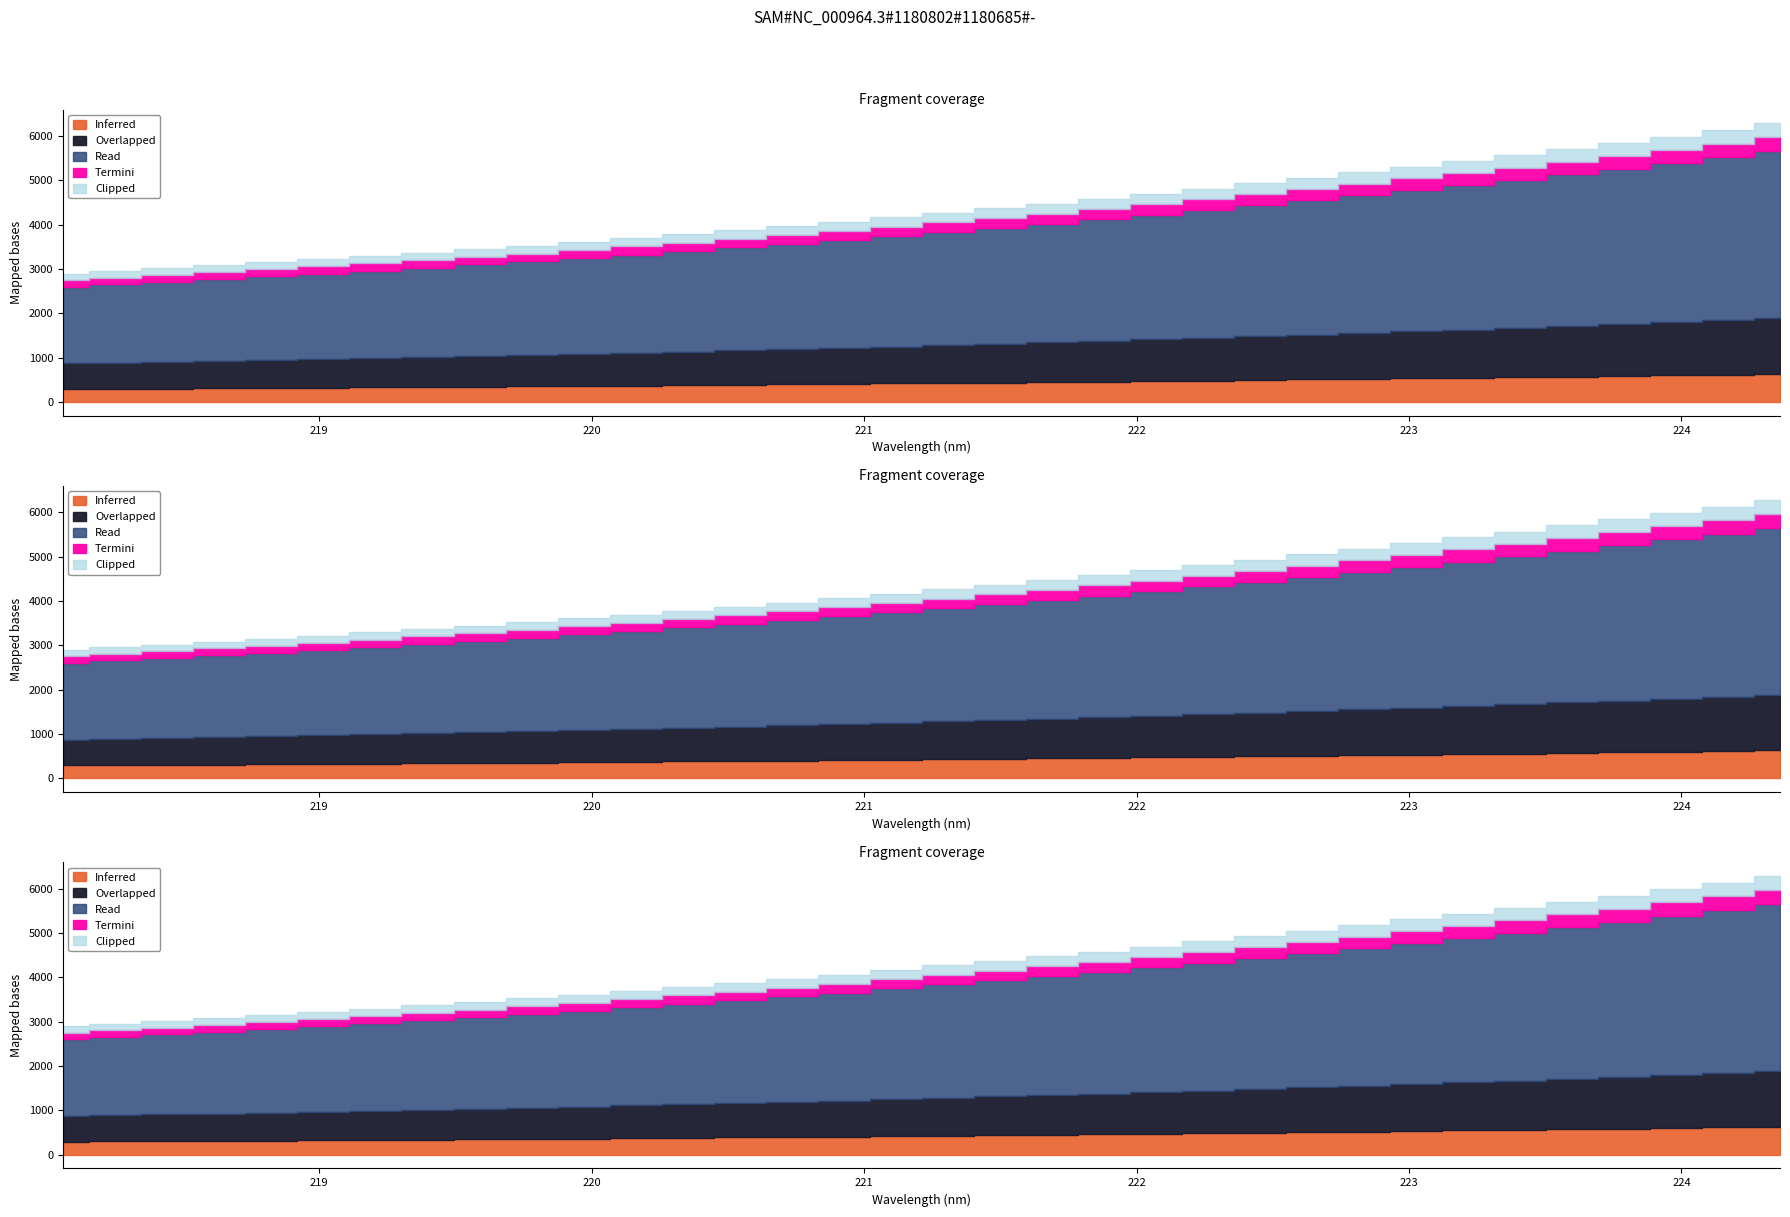

Reading left to right, extract all data points from this chart.

x: 218.1	218.3	218.4	218.6	218.8	219.0	219.2	219.4	219.6	219.8	220.0	220.2	220.4	220.5	220.7	220.9	221.1	221.3	221.5	221.7	221.9	222.1	222.3	222.5	222.6	222.8	223.0	223.2	223.4	223.6	223.8	224.0	224.2	224.4
y: 2889.8	2952.3	3012.5	3080.2	3145.3	3214.5	3290.7	3364.4	3443.0	3522.3	3604.4	3689.0	3779.2	3870.4	3962.8	4055.6	4162.2	4265.3	4365.1	4466.6	4577.6	4689.1	4805.7	4927.9	5049.0	5174.1	5303.1	5430.0	5563.5	5701.6	5838.1	5984.6	6127.2	6278.9